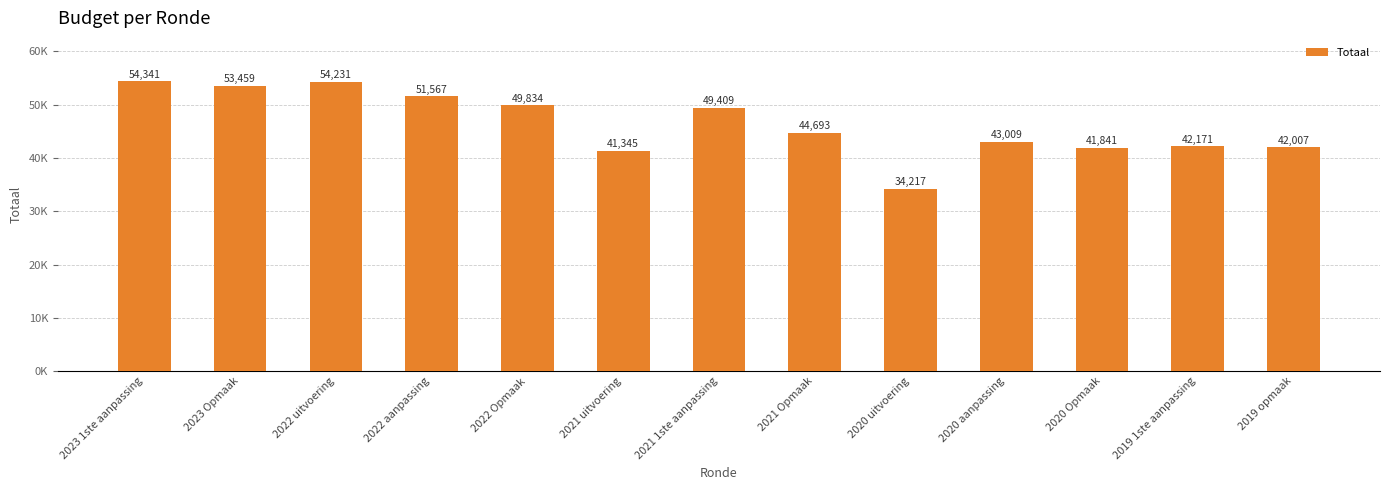

Read the value at 2021 uitvoering, to the nearest 100.

41300